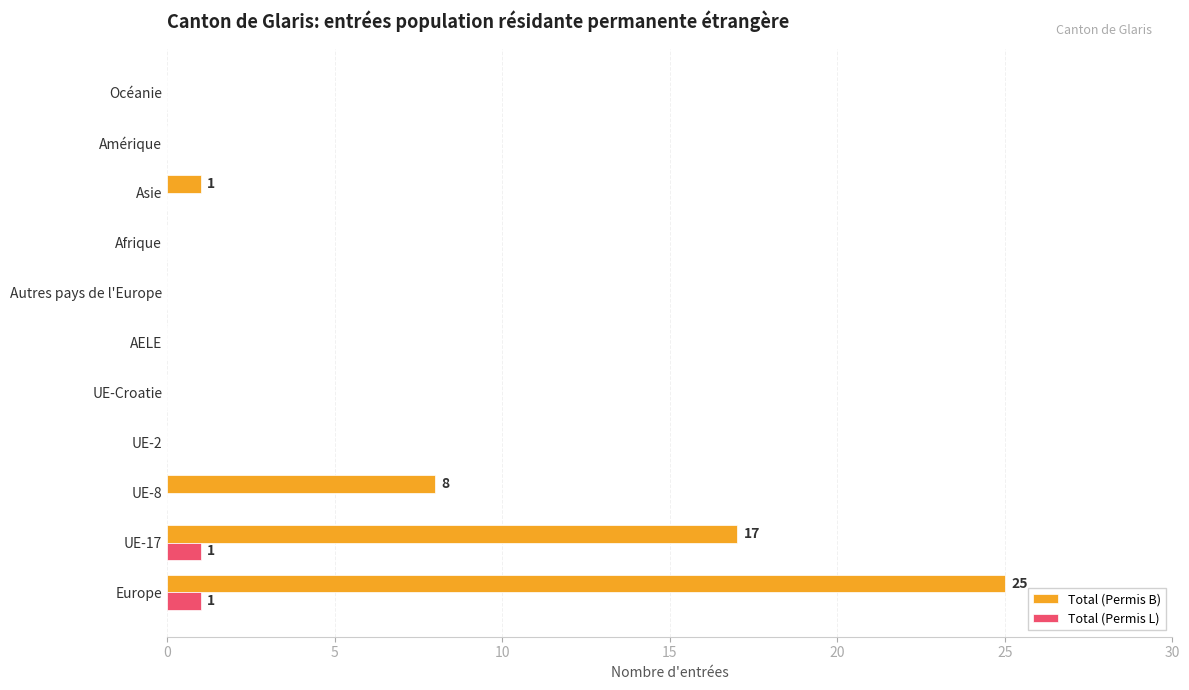

The Total (Permis B) series shows 8 at UE-8. True or false?

True